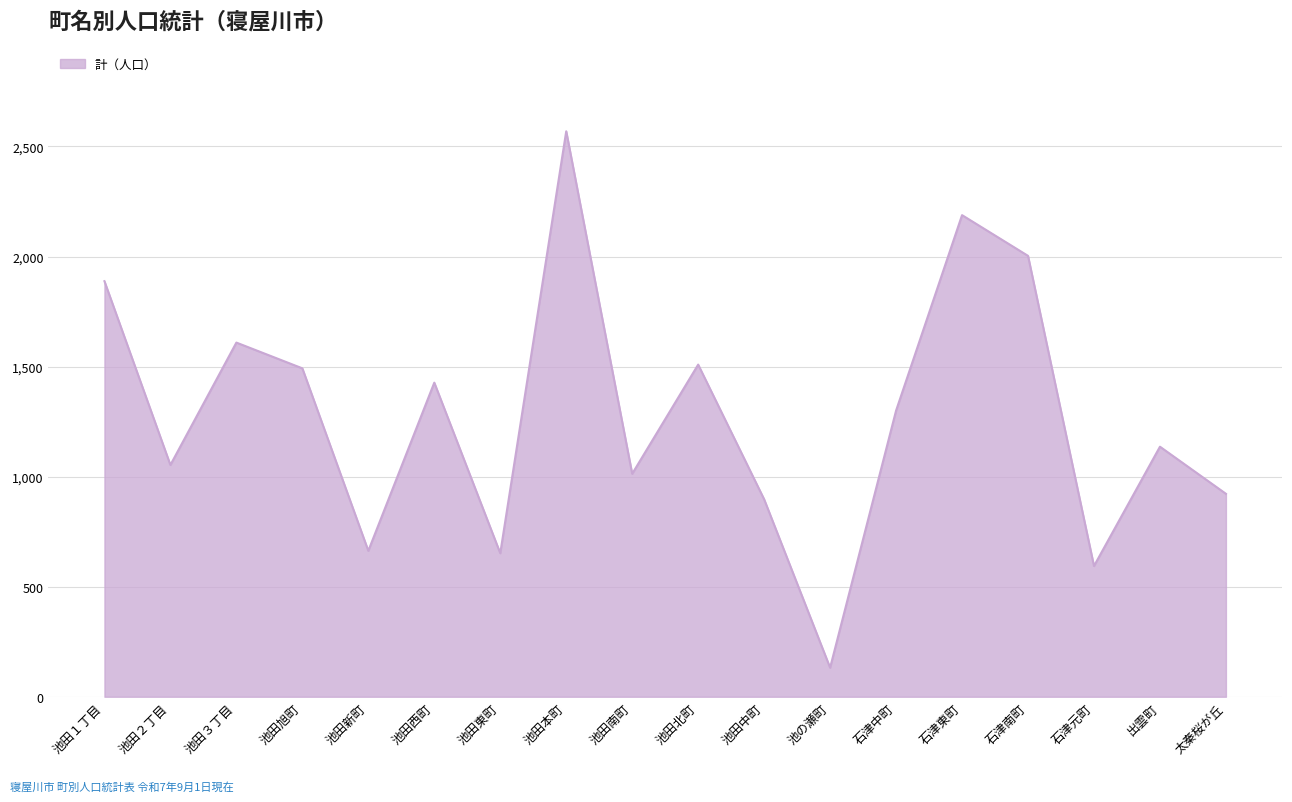

True or false: the data has more than 1 interior local peaks.

True